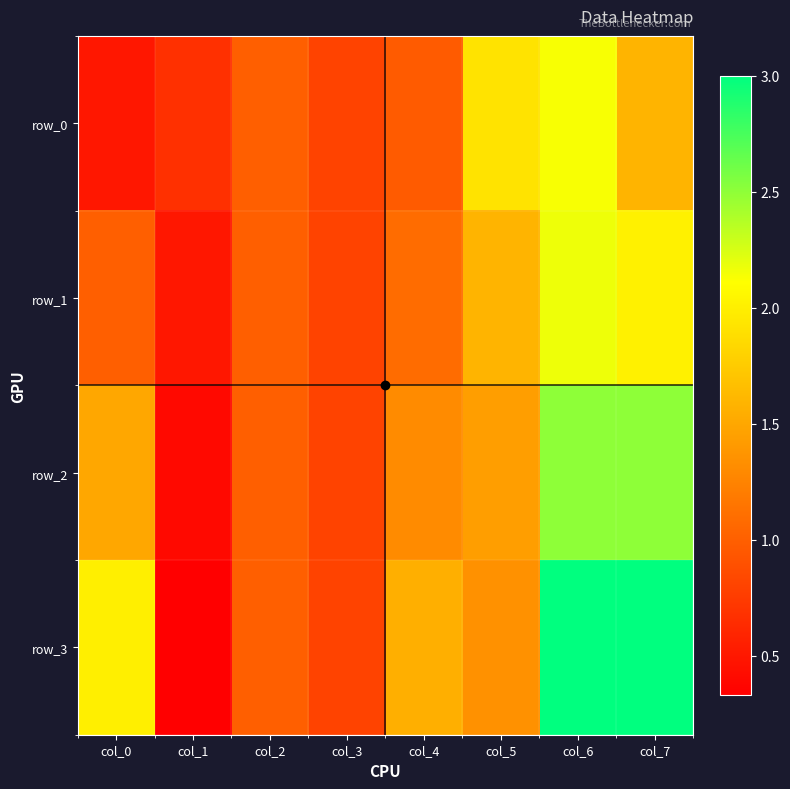

Which series has the largest total across all categories?

row_3